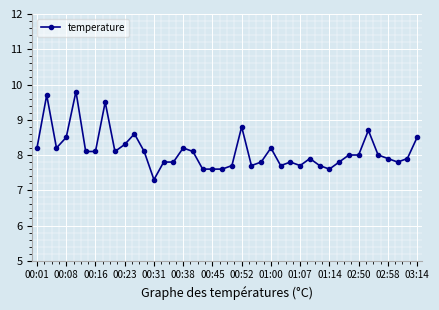

What is the smallest value displayed?

7.3